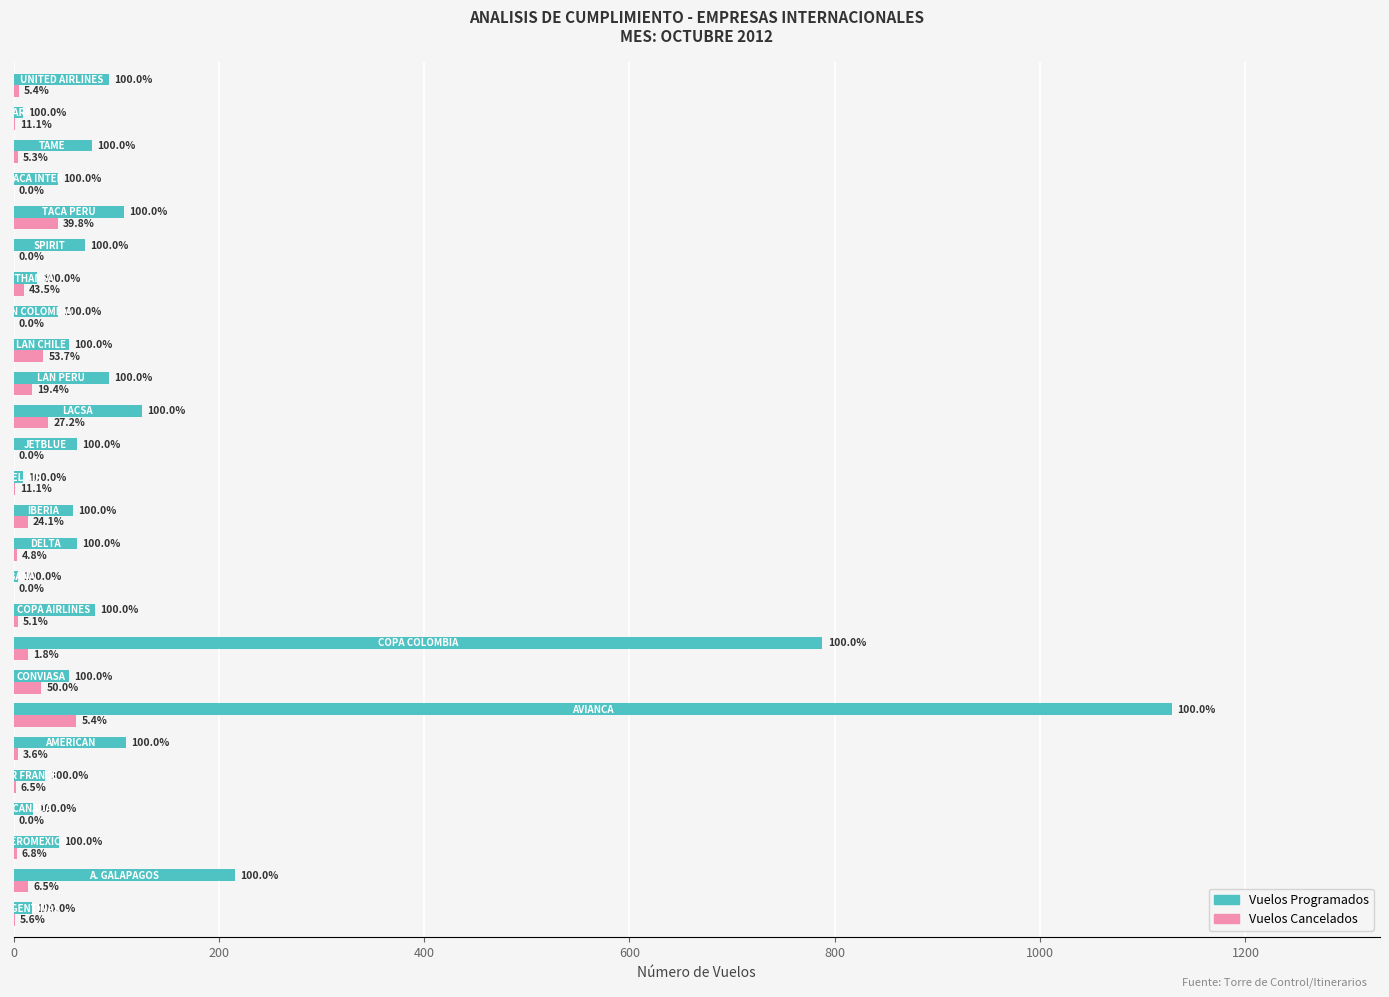

What are all the series names shown in the legend?

Vuelos Programados, Vuelos Cancelados